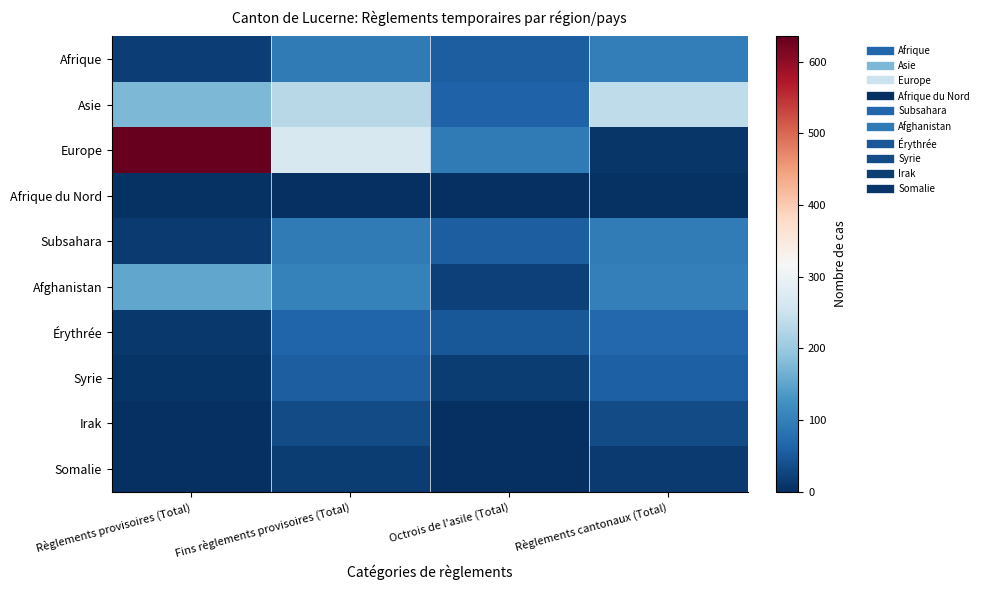

What is the greatest value displayed?

635